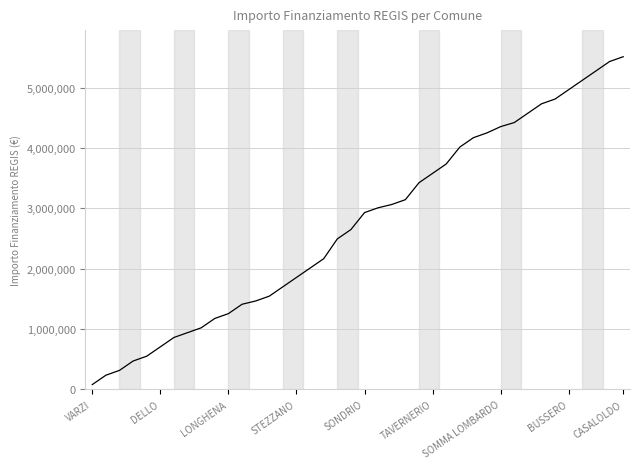

Reading left to right, what are all the values shown in this chart?

79922	235156	315078	470312	550234	705468	860702	940624	1020546	1175780	1255702	1410936	1465348	1545270	1700504	1855738	2010972	2166206	2494366	2649600	2930532	3010454	3064866	3144788	3425720	3580954	3736188	4017120	4172354	4252276	4355720	4422887	4578121	4733355	4813277	4968511	5123745	5278979	5434213	5514135